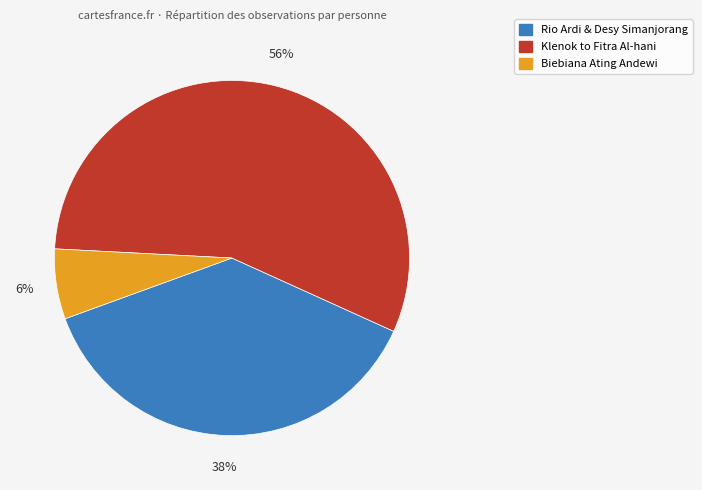

Is there a majority slice in this chart?

Yes